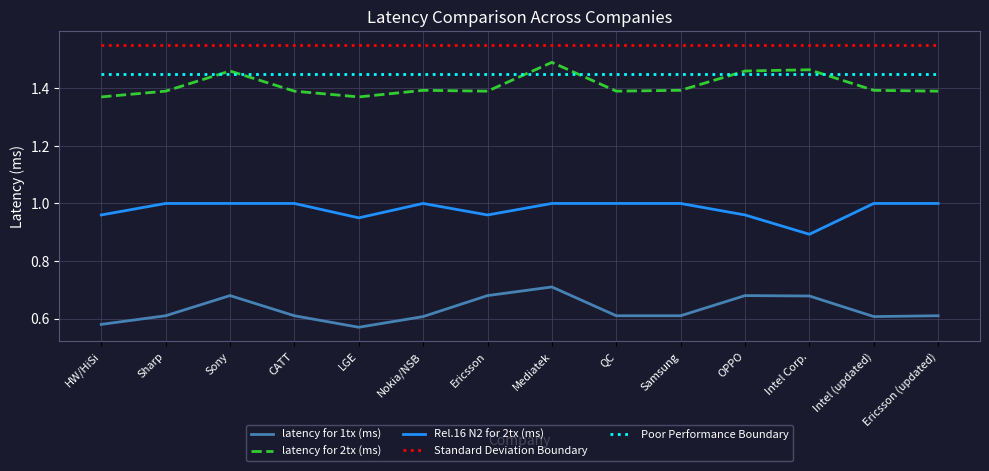

What is the difference between the maximum and minimum values in the latency for 1tx (ms) series?

0.1